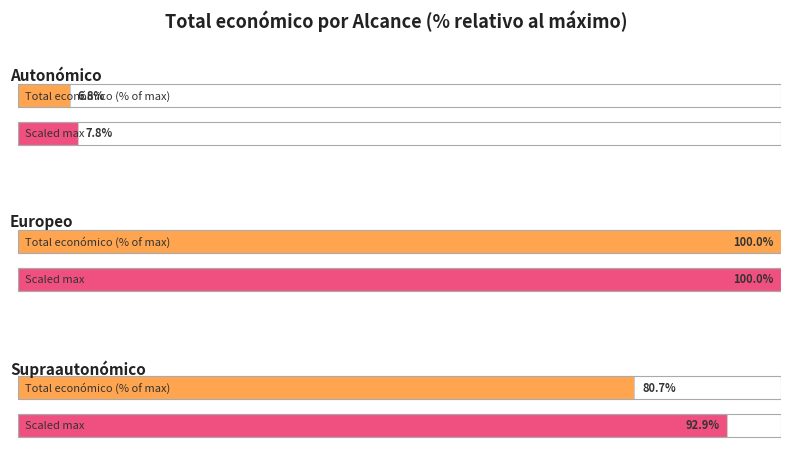

Between Supraautonómico and Supraautonómico, which series saw the biggest shift?

Total económico